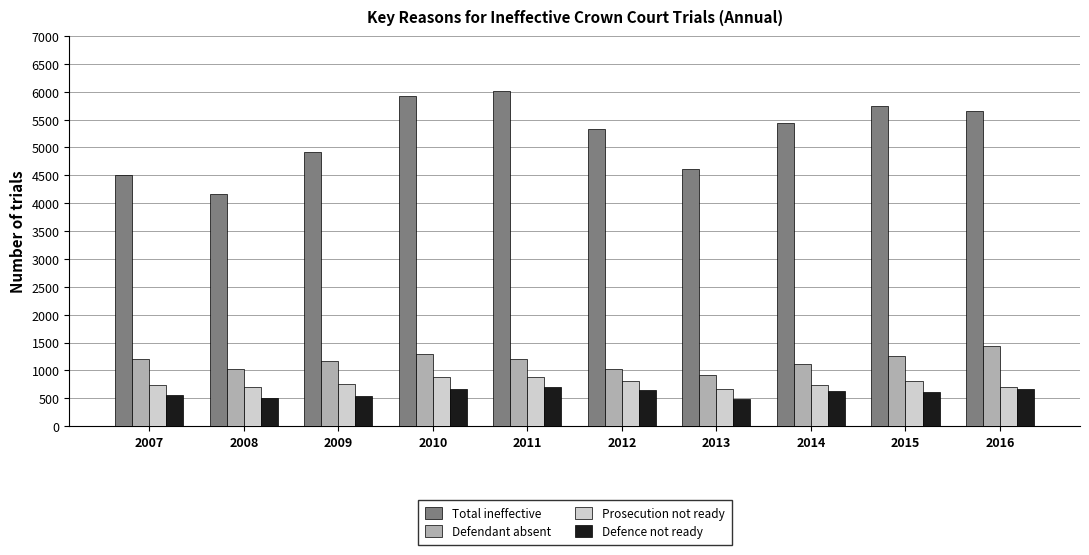

Is it true that Total ineffective equals 1371 at 2008?

False